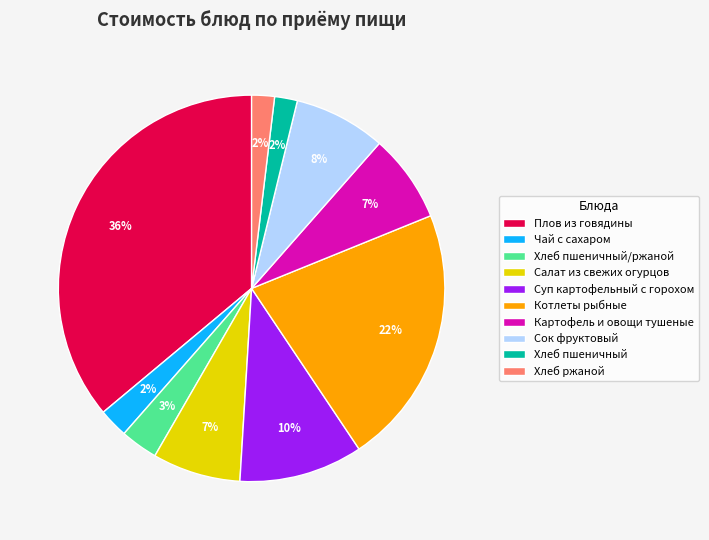

To the nearest percent, what is the difference between the largest and smallest slice percentages?

34%